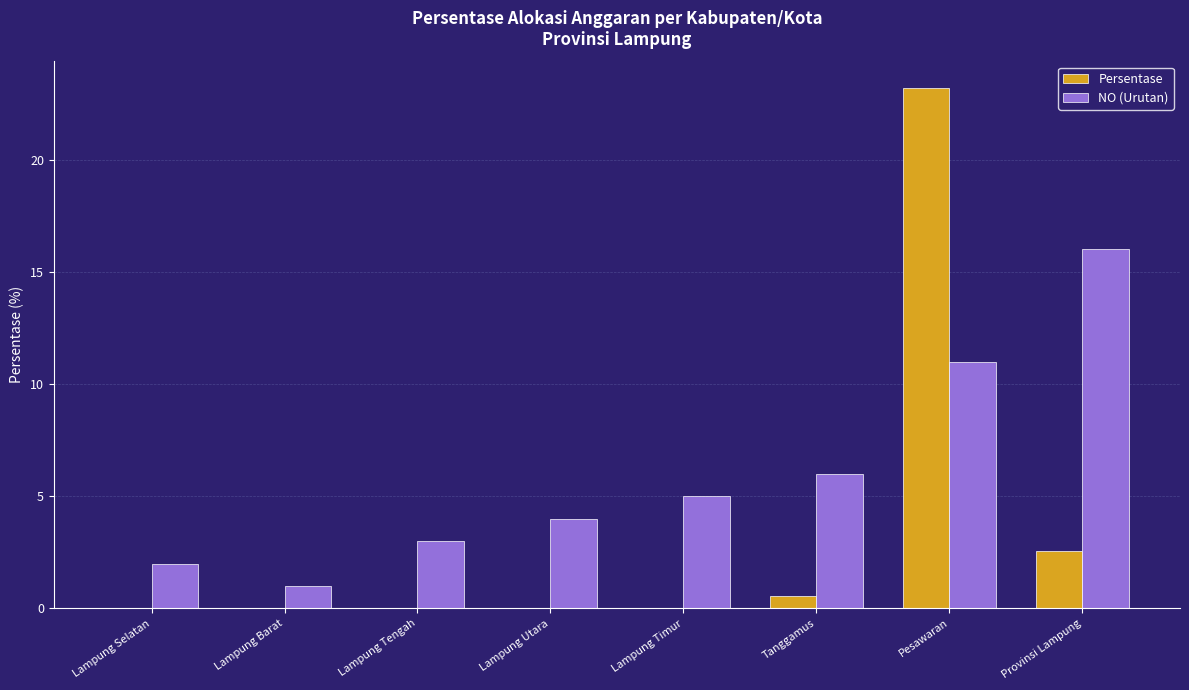

Which category has the highest value in the NO (Urutan) series?

Provinsi Lampung